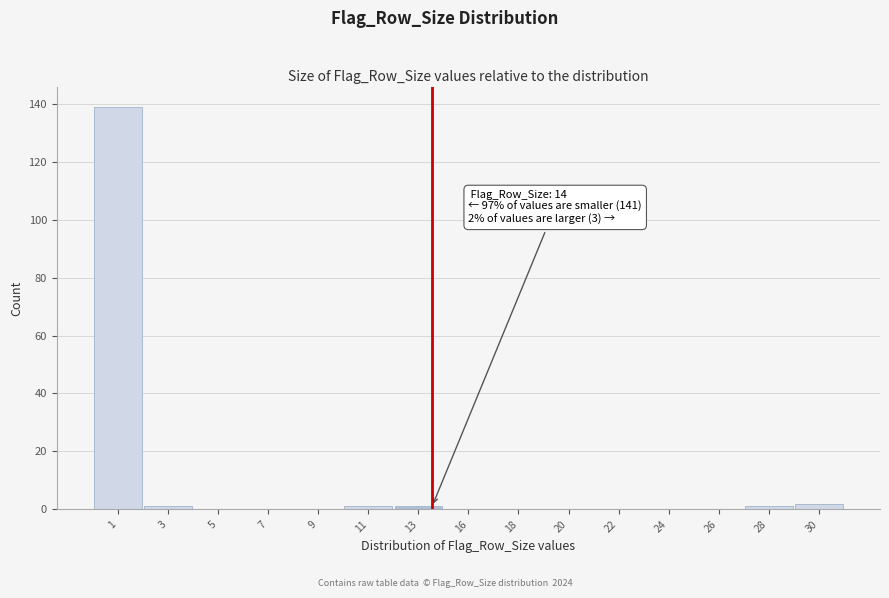

Reading left to right, what are all the values shown in this chart?

1=139	3=1	5=0	7=0	9=0	11=1	13=1	16=0	18=0	20=0	22=0	24=0	26=0	28=1	30=2